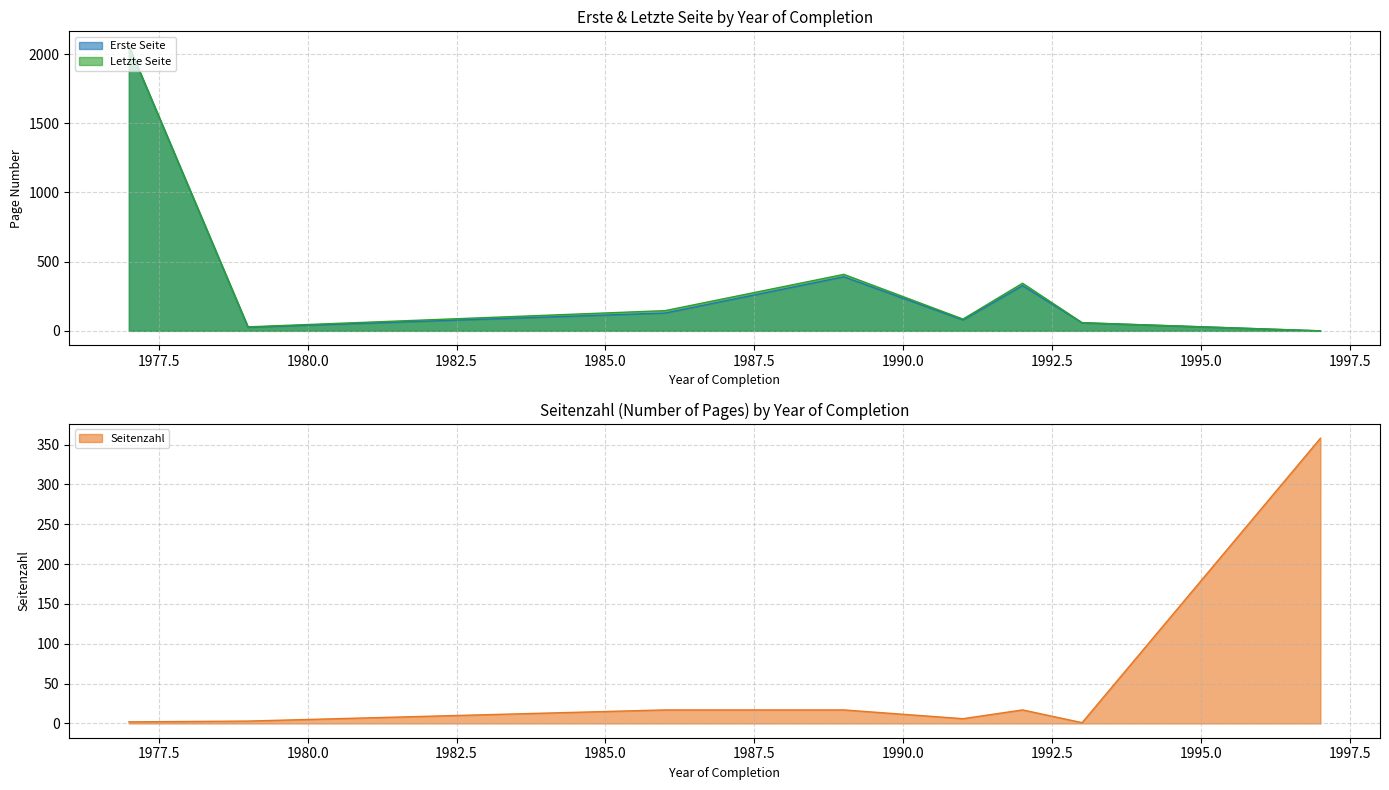

What is the spread (max minus min) of values at 1986?

129